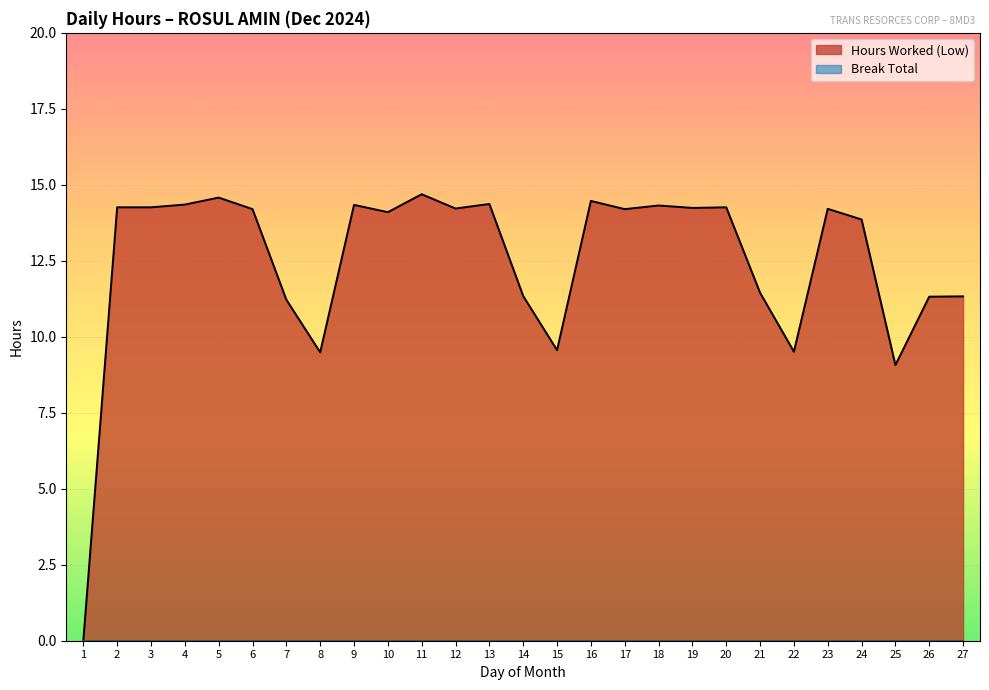

True or false: the data has more than 1 interior local peaks.

True